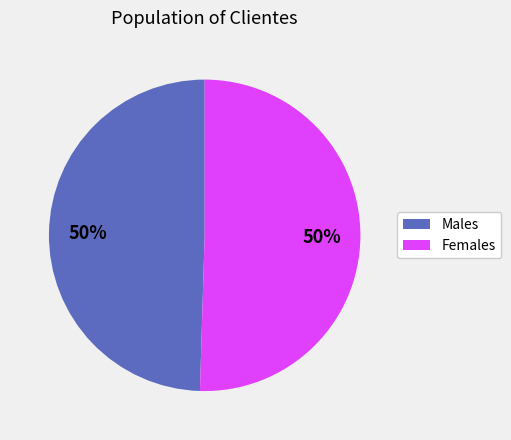

What percentage is the Females slice, to the nearest percent?

50%